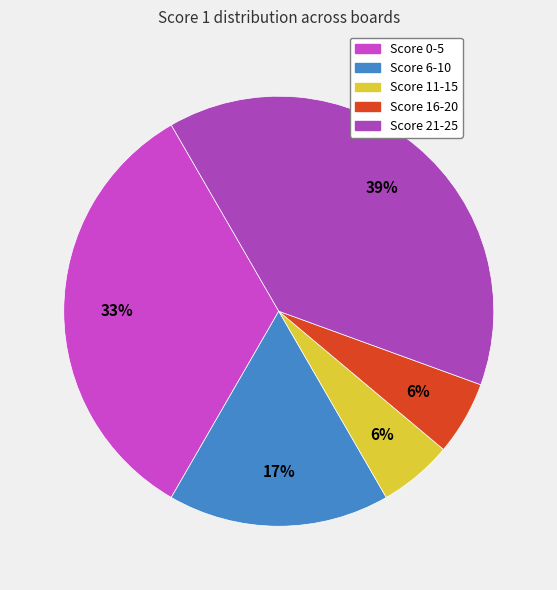

How many slices are in this pie chart?

5